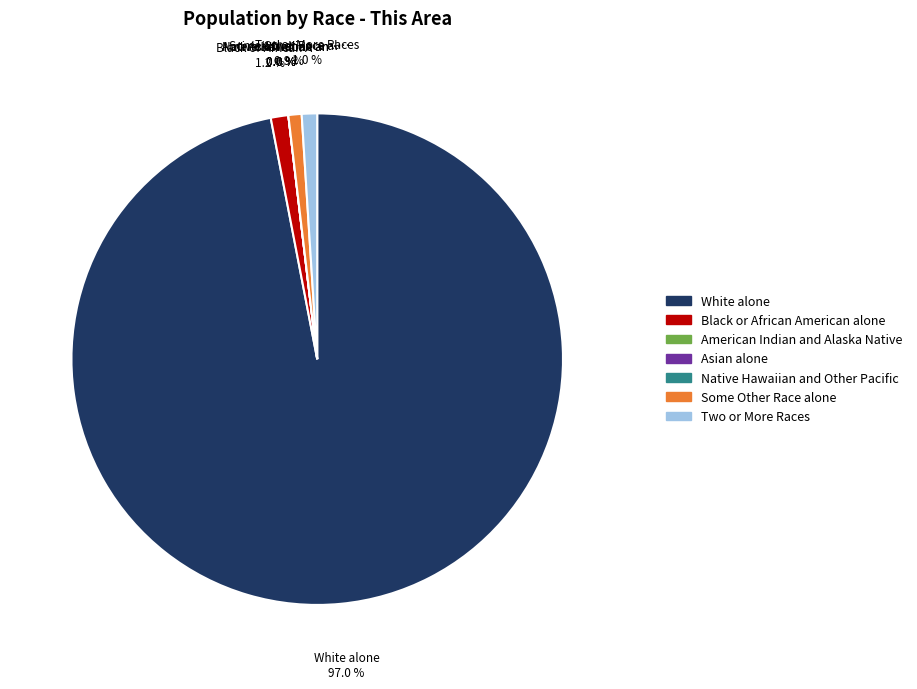

The Native Hawaiian and Other Pacific slice represents 0% of the pie. True or false?

True